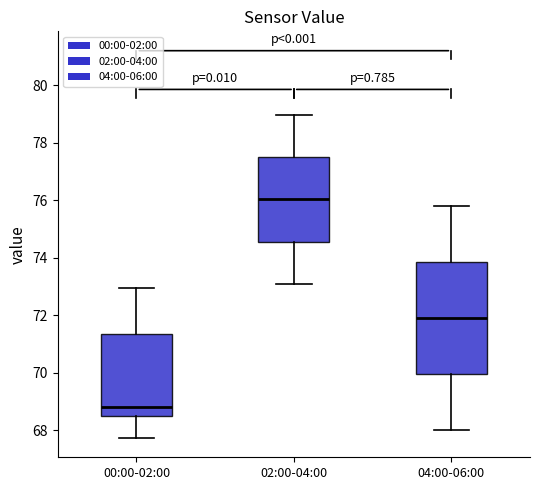

Comparing the boxes themselves (not the whiskers), which one is the tallest?

04:00-06:00